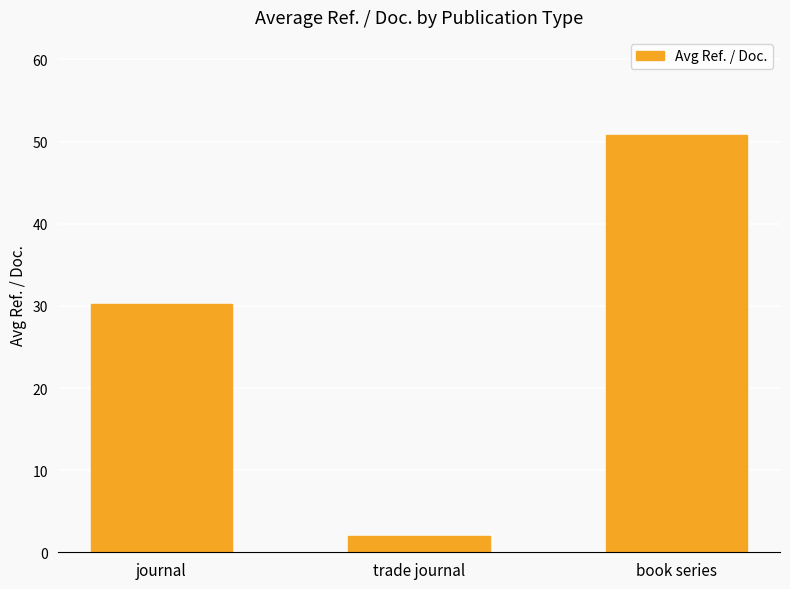

What is the minimum value shown in the chart?

2.0